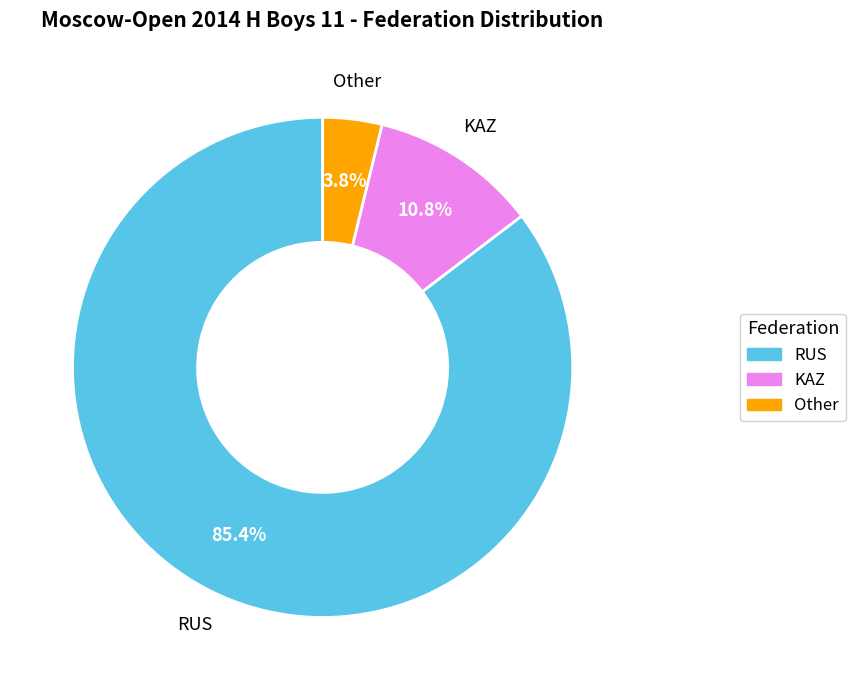

Combined, what portion of the pie is RUS and KAZ?

96.2%